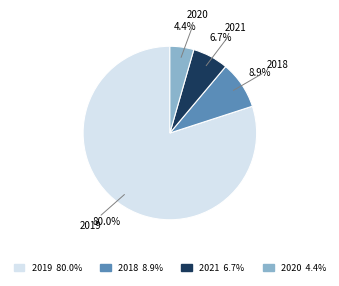

Is there any slice that represents more than half of the pie?

Yes